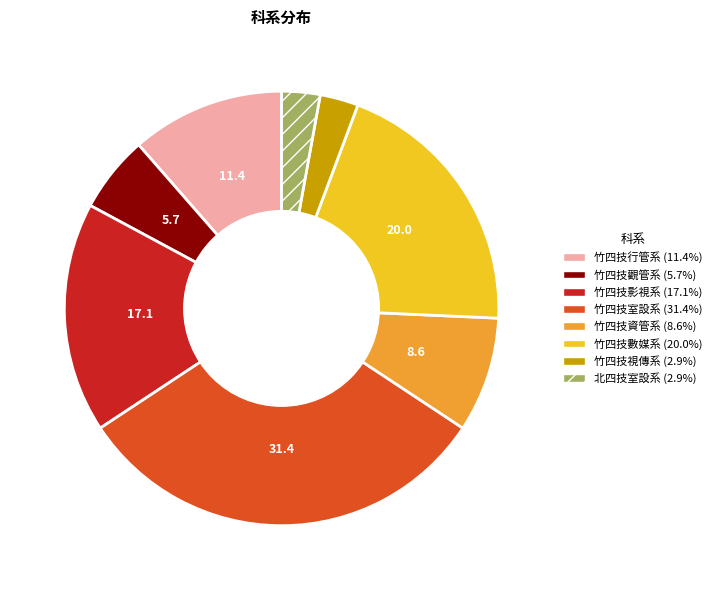

Which category has the biggest portion of the pie?

竹四技室設系